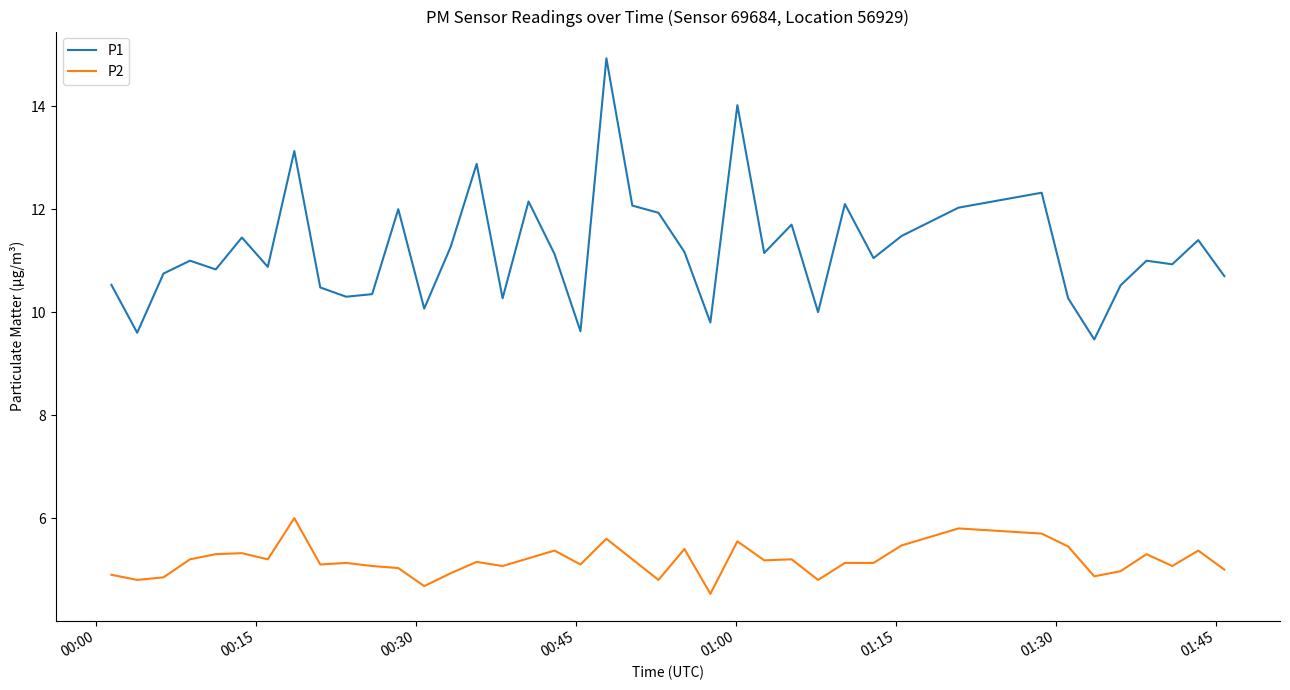

True or false: P1 and P2 intersect in this chart.

False